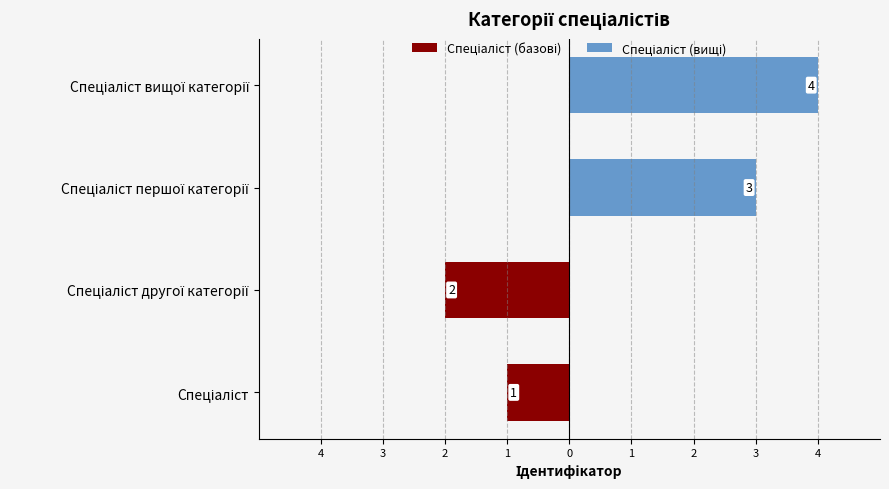

Is it true that Спеціаліст (базові) equals 0 at Спеціаліст?

False